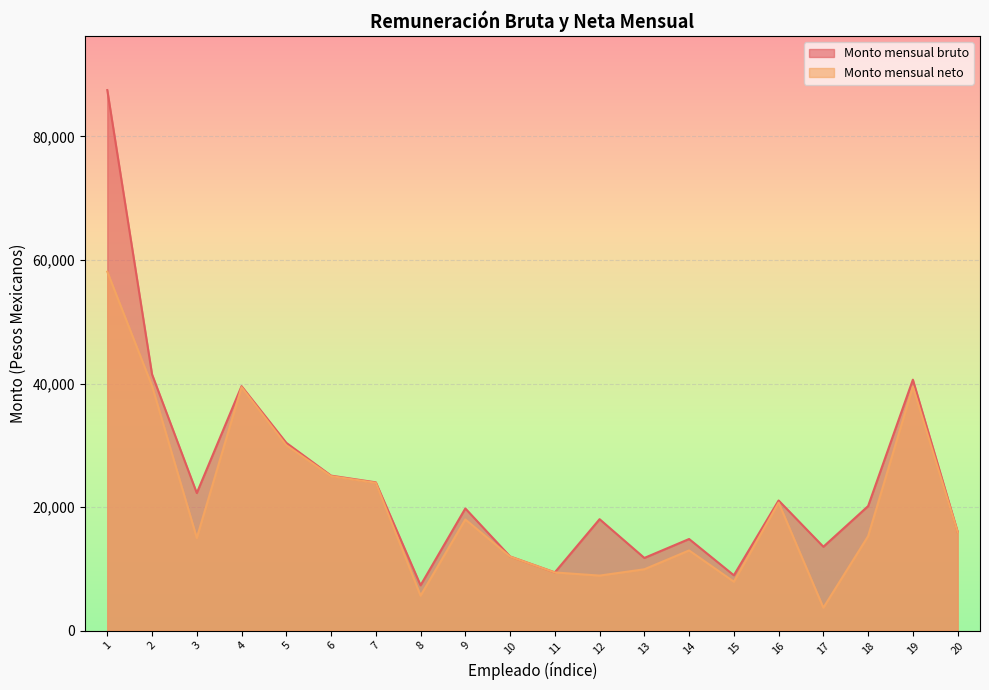

Read the Monto mensual bruto value at 6.

25085.0